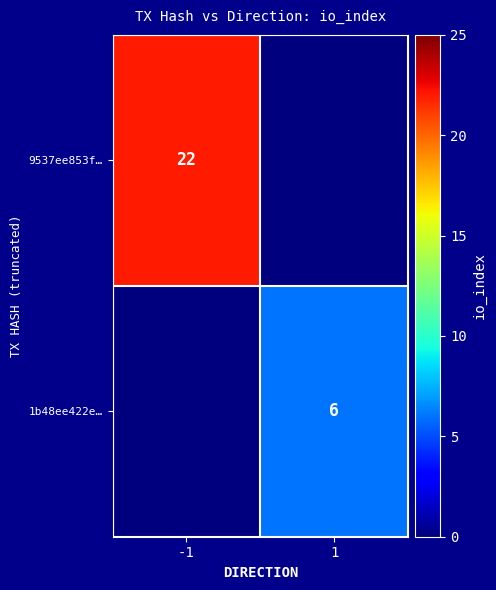

The 1b48ee422e… series shows 9 at 1. True or false?

False